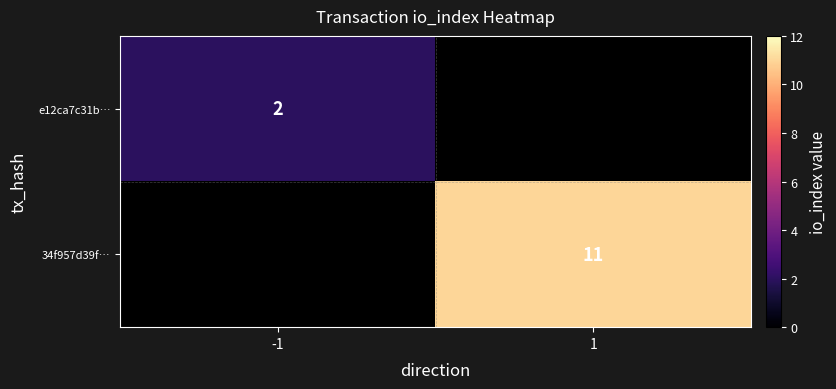

The 34f957d39f… series shows 6 at 1. True or false?

False